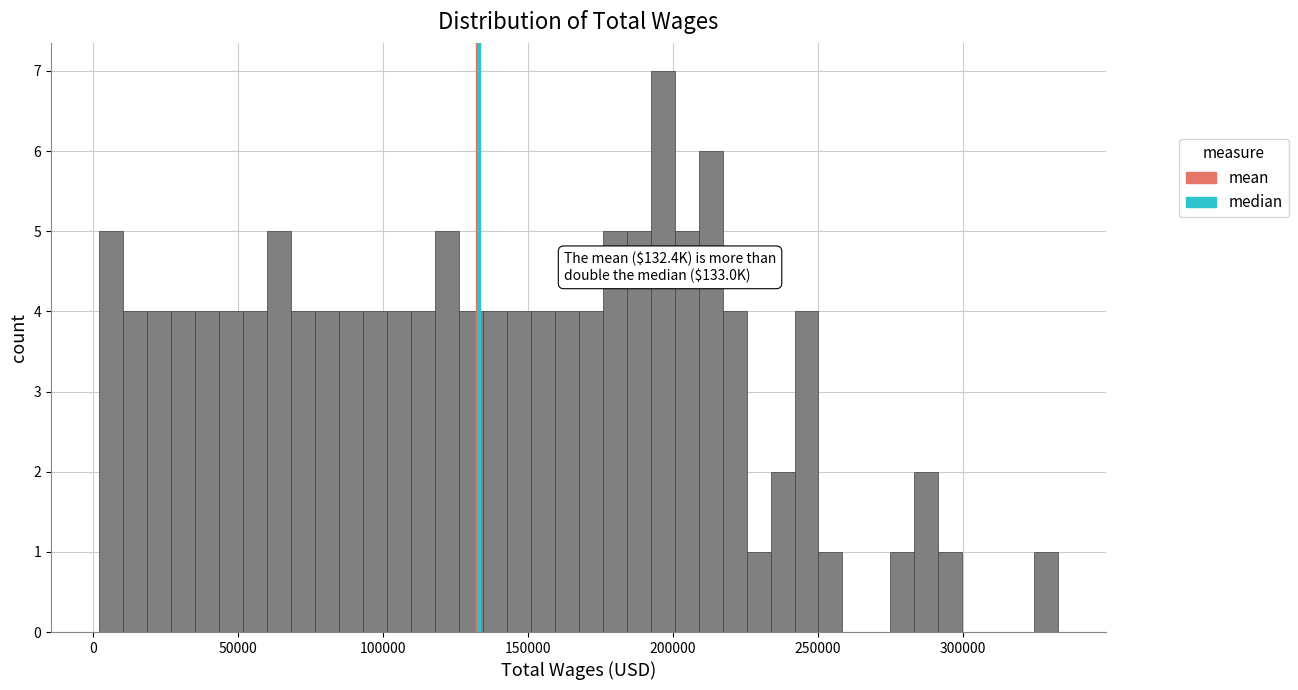

Around what value on the x-axis is the tallest bar? Give the approximate position of its centre, as read against the axis.

195000